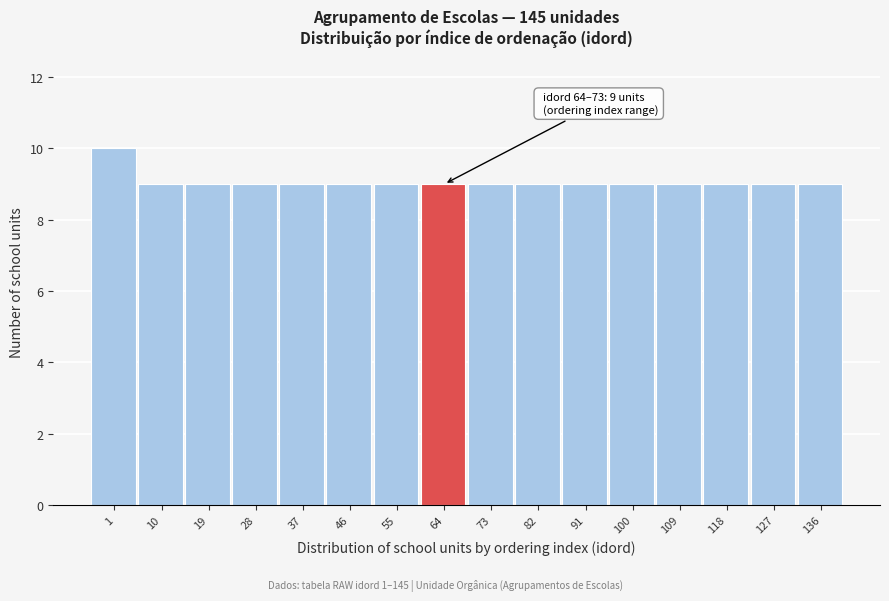

Reading right to left, list all the values displayed in this chart.

136=9	127=9	118=9	109=9	100=9	91=9	82=9	73=9	64=9	55=9	46=9	37=9	28=9	19=9	10=9	1=10